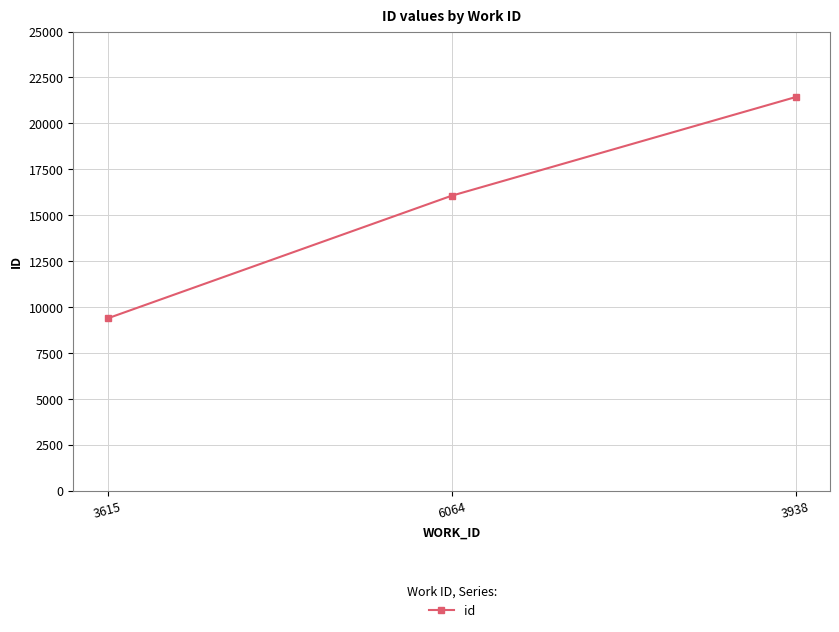

Rank the categories by value from highest to lowest.

3938, 6064, 3615